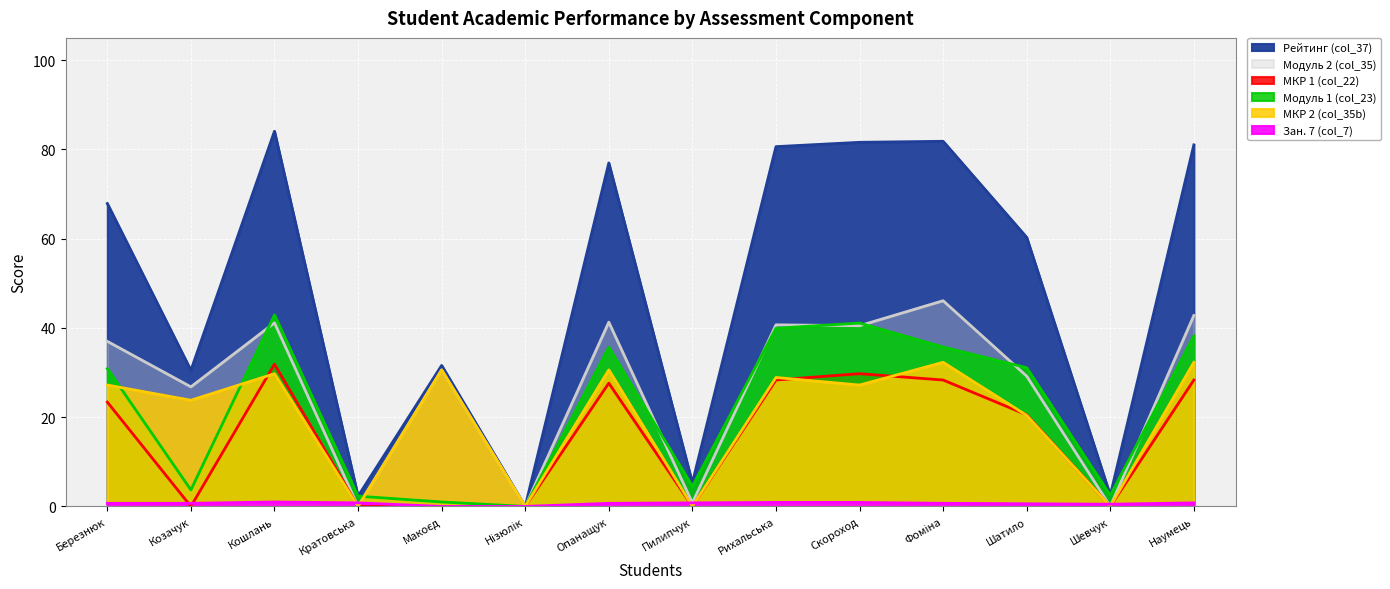

Reading left to right, extract all data points from this chart.

Рейтинг (col_37): 67.9	30.5	84.1	2.3	31.6	0.0	77.0	5.3	80.6	81.6	81.8	60.3	2.5	81.0
Модуль 2 (col_35): 37.0	26.8	41.1	0.0	30.6	0.0	41.3	0.8	40.7	40.5	46.1	29.2	0.0	42.8
МКР 1 (col_22): 23.4	0.0	31.9	0.0	0.0	0.0	27.6	0.0	28.3	29.8	28.3	20.5	0.0	28.3
Модуль 1 (col_23): 30.9	3.7	42.9	2.3	1.0	0.0	35.7	4.5	39.9	41.1	35.7	31.1	2.5	38.2
МКР 2 (col_35b): 27.2	23.8	29.8	0.0	30.6	0.0	30.6	0.0	28.9	27.2	32.3	20.4	0.0	32.3
Зан. 7 (col_7): 0.7	0.7	1.0	0.8	0.0	0.0	0.7	0.8	0.9	0.9	0.7	0.6	0.5	0.8